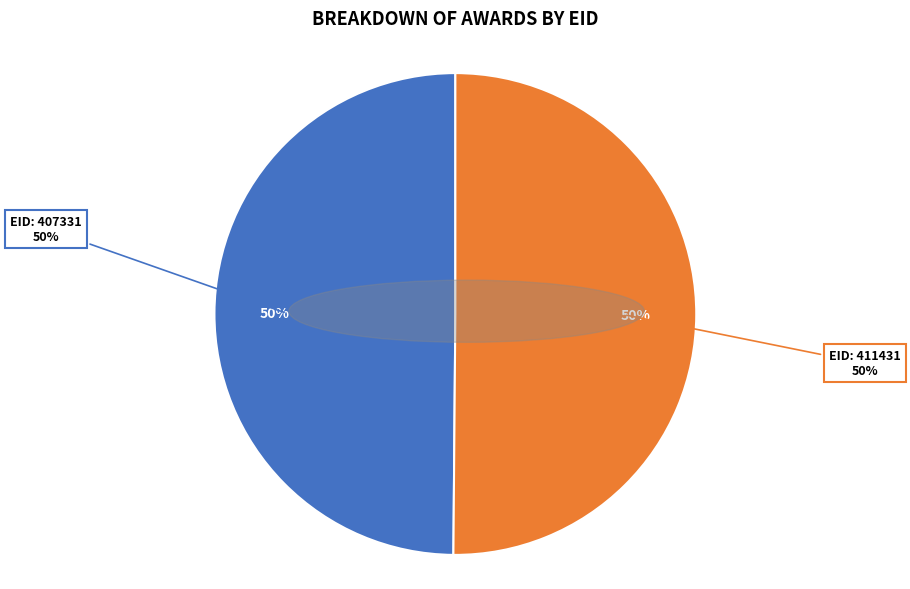

Rank the categories by value from lowest to highest.

407331, 411431